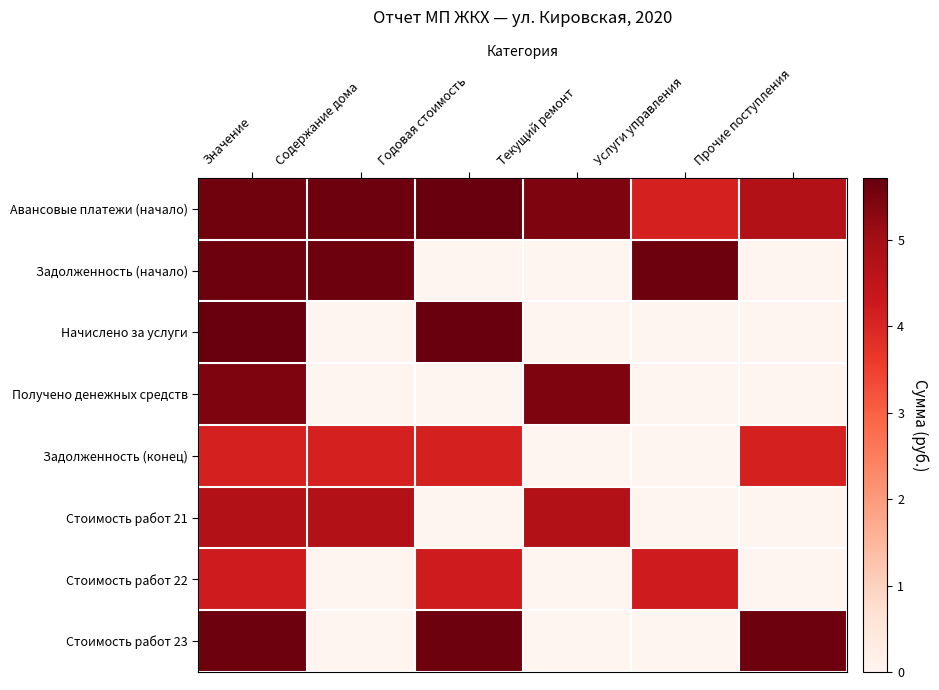

At which category is the sum across all series the highest?

Значение